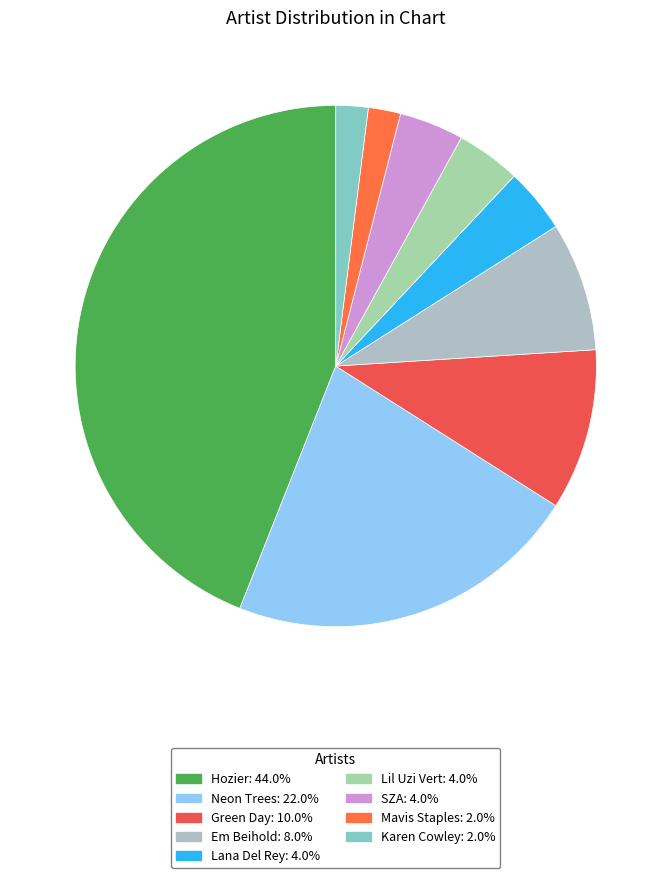

Does any single category account for the majority?

No